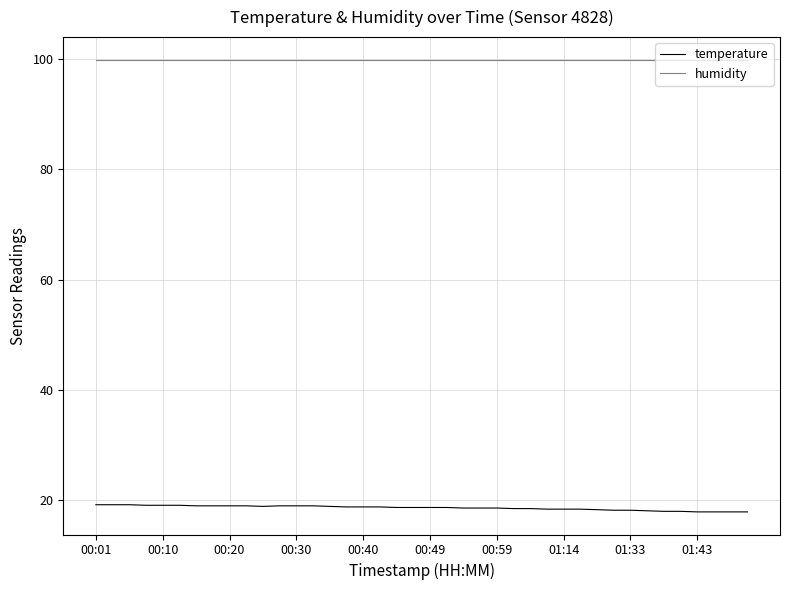

Rank the series by their average value, from highest to lowest.

humidity, temperature